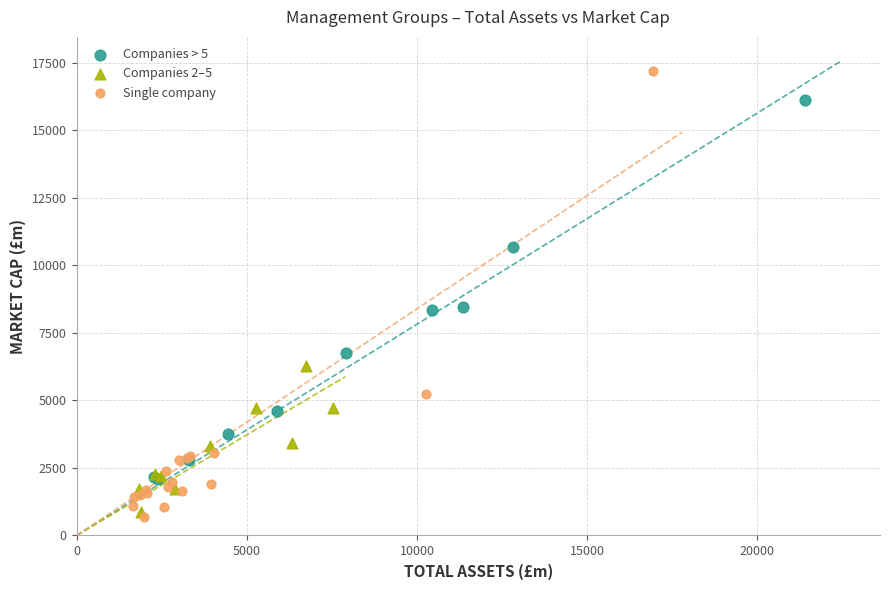

Which series has the widest spread of Y values?

Single company